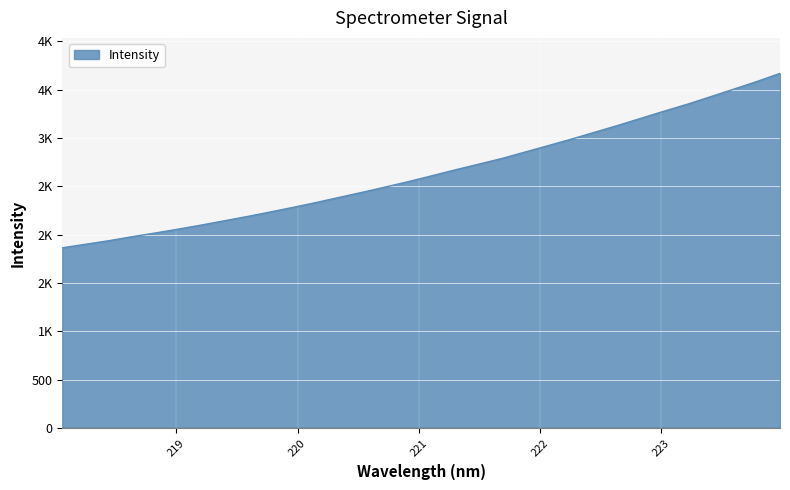

Where is the data nearest to the value 2766?

221.6902